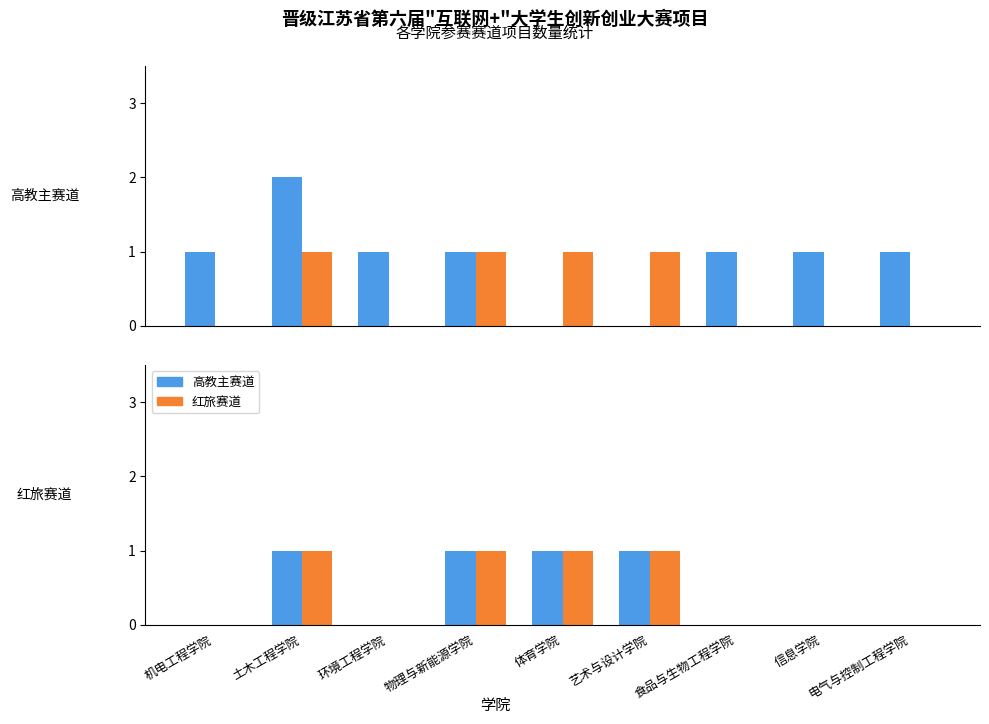

Which has a higher value, 土木工程学院 or 信息学院?

土木工程学院